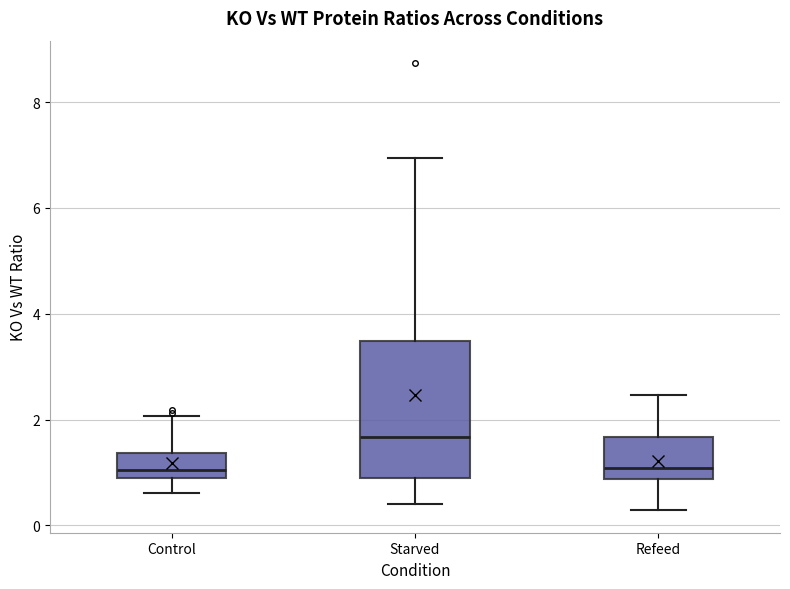

Reading left to right, transcribe this box plot: for each box, give where its median line is, the range the box spans, and where its two whiskers end, as read against the y-axis. The values are not printed on the chart, so give them approximately, as read against the axis.

Control: median 1.0, box 0.8 to 1.4, whiskers 0.6 to 2.0
Starved: median 1.6, box 0.8 to 3.4, whiskers 0.4 to 7.0
Refeed: median 1.0, box 0.8 to 1.6, whiskers 0.2 to 2.4